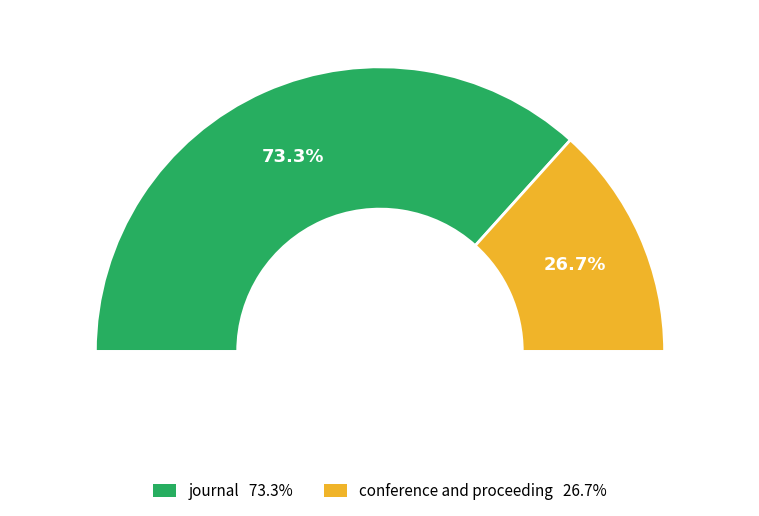

Which category has the smallest portion of the pie?

conference and proceeding